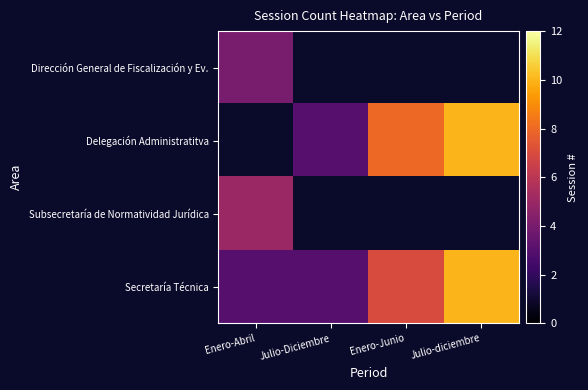

How many data points in Delegación Administratitva are above 8?

1